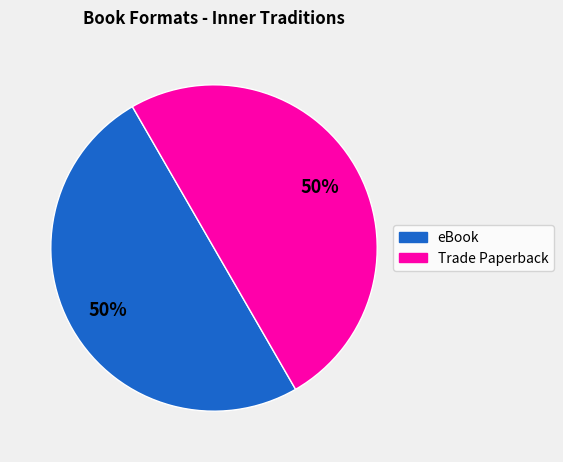

True or false: eBook accounts for 50% of the total.

True